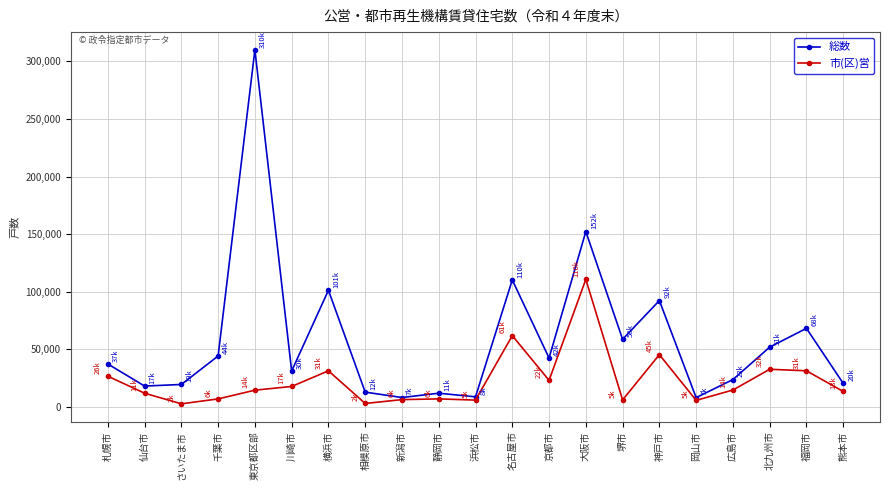

True or false: 市(区)営 has more than 2 points higher than both neighbors.

True